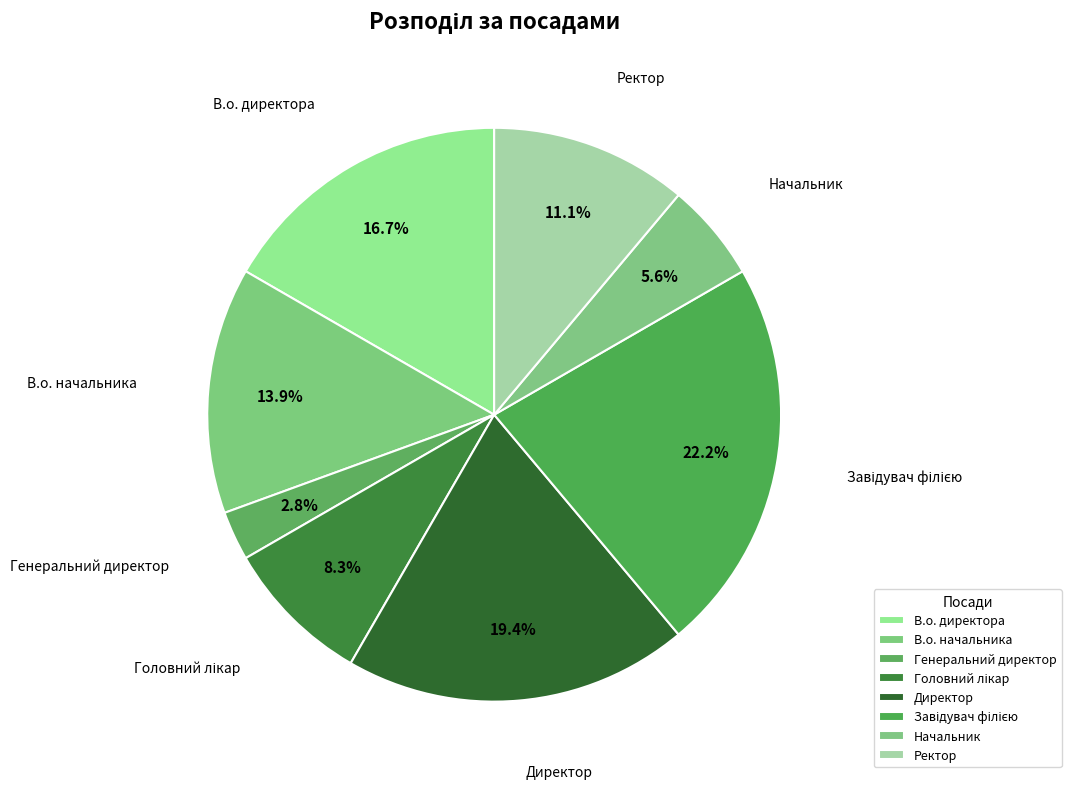

How many slices are in this pie chart?

8